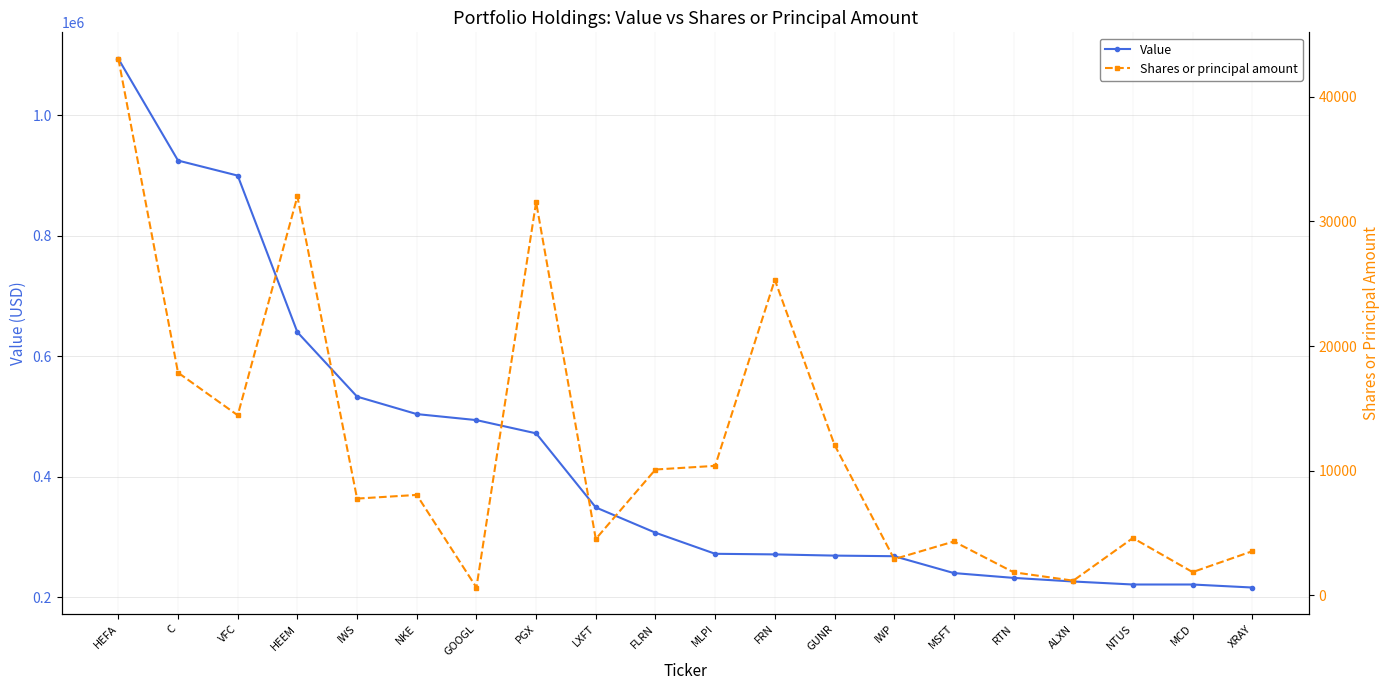

Does the chart display data point markers on the line(s)?

Yes